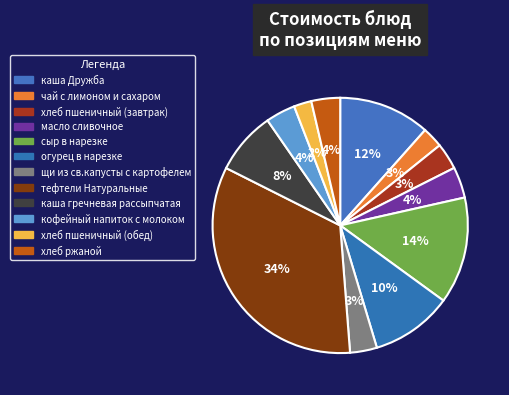

What is the largest slice in the pie chart?

тефтели Натуральные